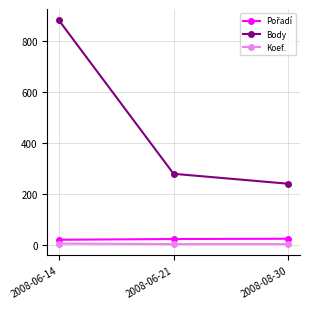

At which category is the sum across all series the highest?

2008-06-14